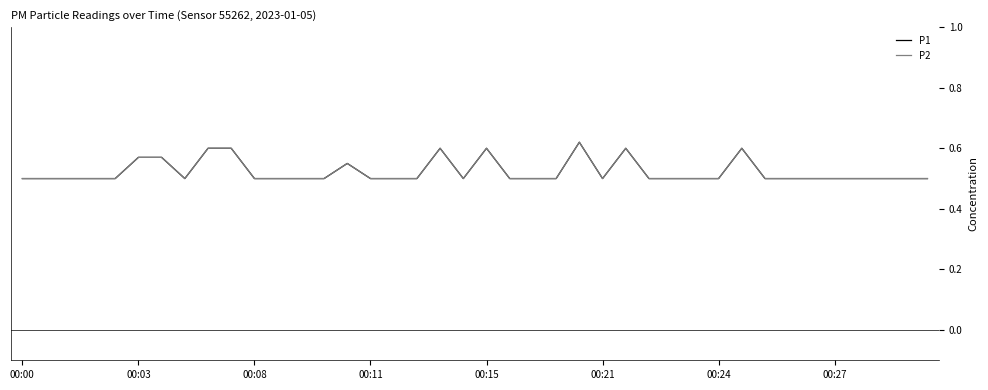

What is the difference between the second highest and minimum values in the P2 series?

0.1